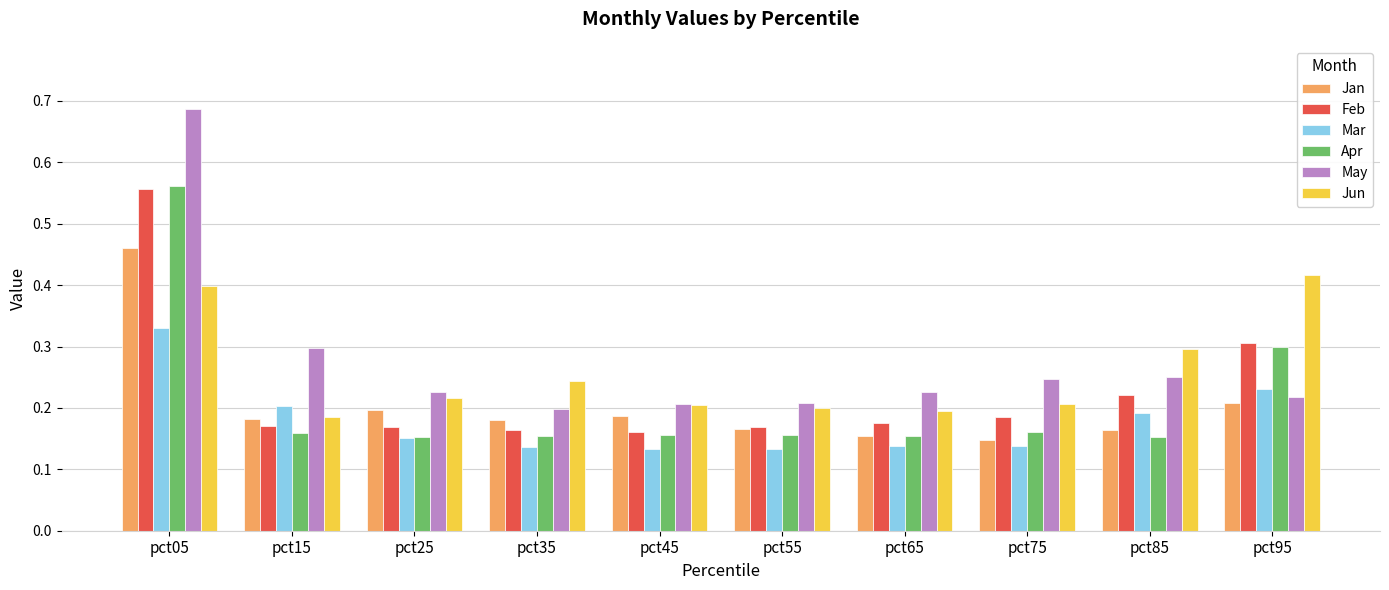

True or false: Jan has a value of 0.2 at pct65.

True